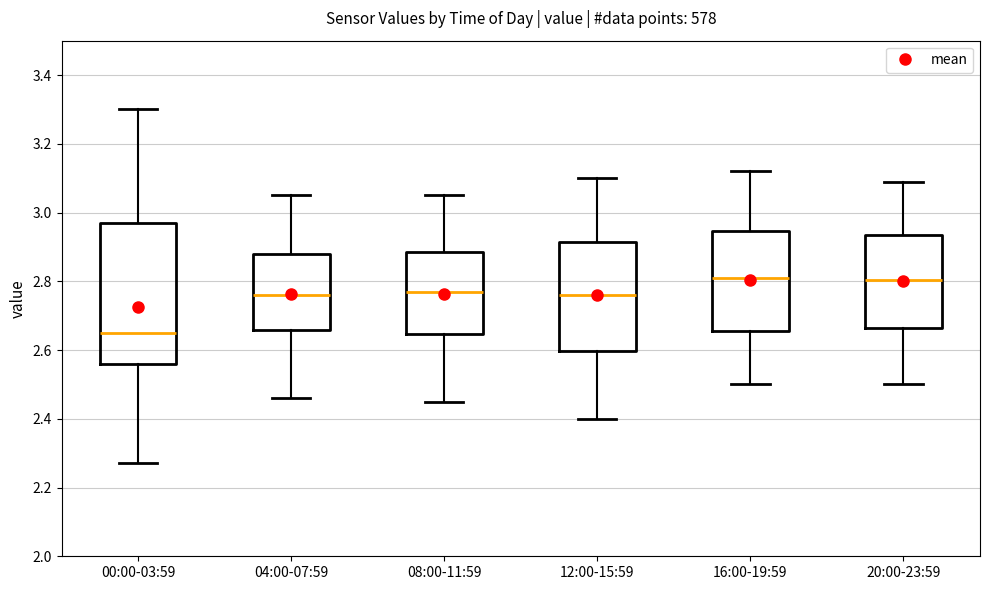

Reading left to right, read every box against the y-axis: the position of its median line, the range the box covers, and the ends of its whiskers. The values are not printed on the chart, so give them approximately, as read against the axis.

00:00-03:59: median 2.66, box 2.56 to 2.98, whiskers 2.28 to 3.30
04:00-07:59: median 2.76, box 2.66 to 2.88, whiskers 2.46 to 3.06
08:00-11:59: median 2.78, box 2.64 to 2.88, whiskers 2.46 to 3.06
12:00-15:59: median 2.76, box 2.60 to 2.92, whiskers 2.40 to 3.10
16:00-19:59: median 2.82, box 2.66 to 2.94, whiskers 2.50 to 3.12
20:00-23:59: median 2.80, box 2.66 to 2.94, whiskers 2.50 to 3.10